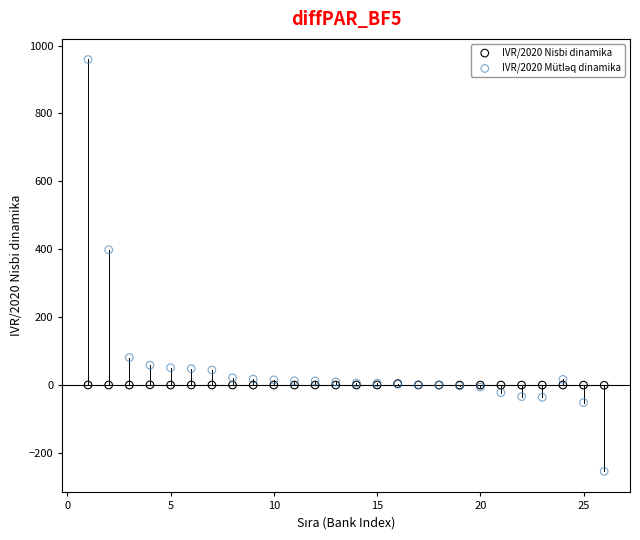

Across all series, what Y value is closest to 352?

398.6